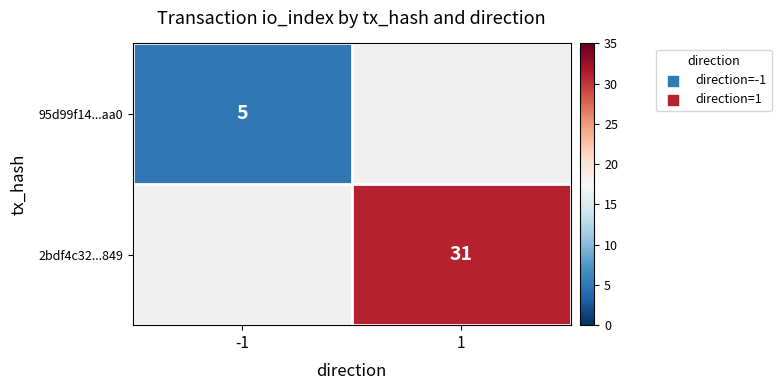

Is it true that 2bdf4c32...849 equals 21 at 1?

False